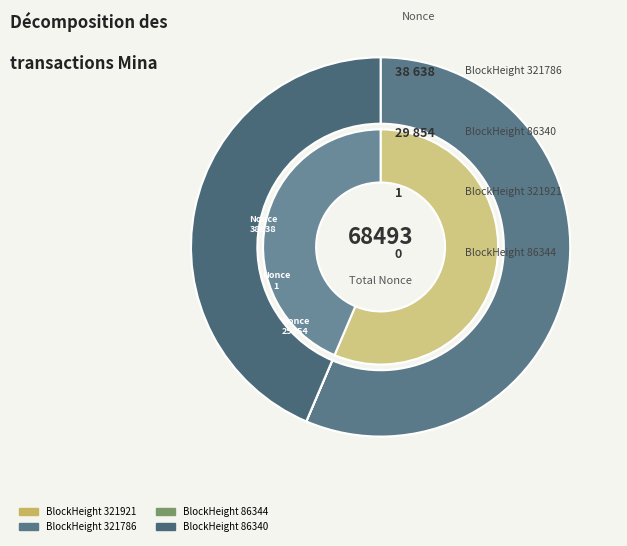

Which category has the biggest portion of the pie?

321786